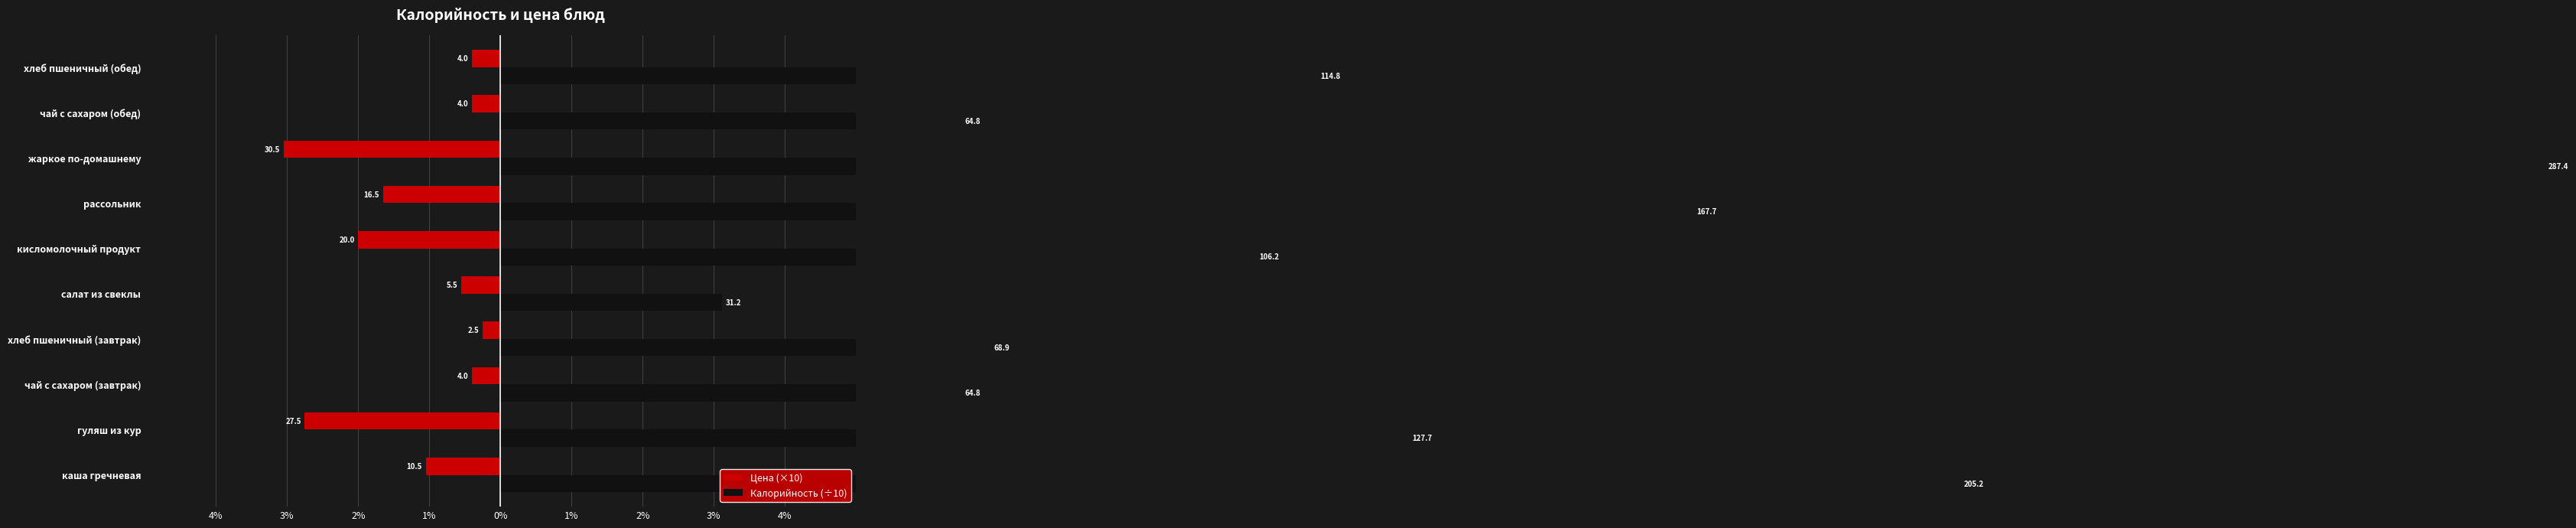

Reading left to right, extract all data points from this chart.

Цена (×10): -1.1	-2.8	-0.4	-0.2	-0.6	-2.0	-1.6	-3.0	-0.4	-0.4
Калорийность (÷10): 20.5	12.8	6.5	6.9	3.1	10.6	16.8	28.7	6.5	11.5